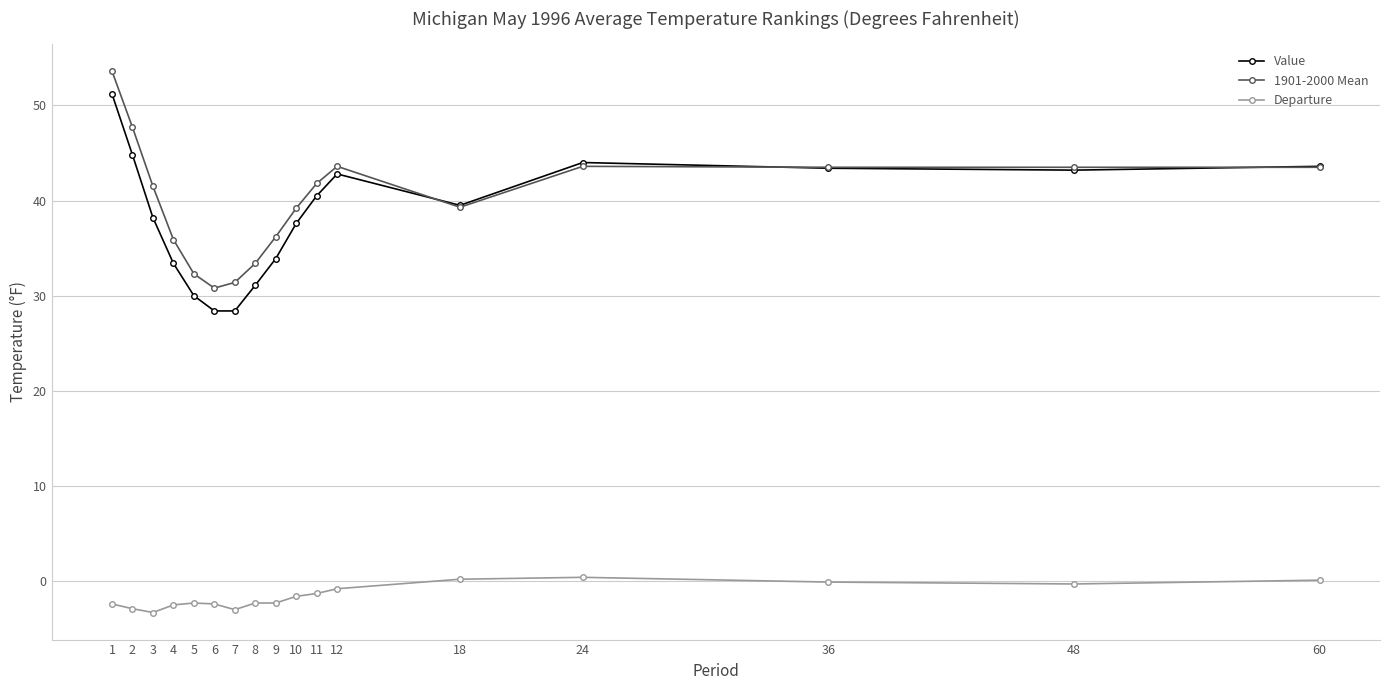

Is the value of Departure at 7 greater than the value of 1901-2000 Mean at 11?

No